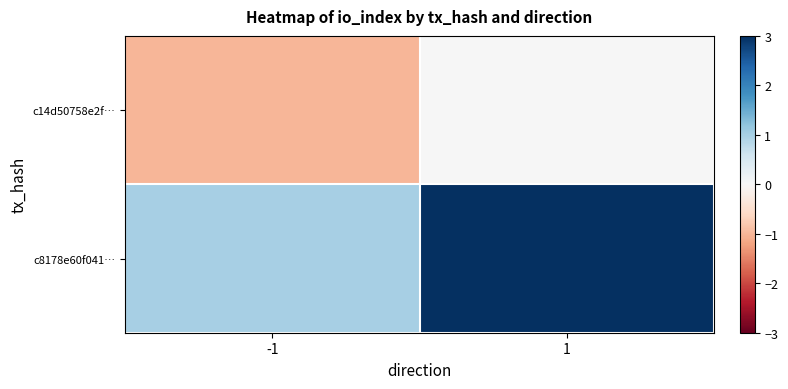

Between -1 and 1, which is larger?

1